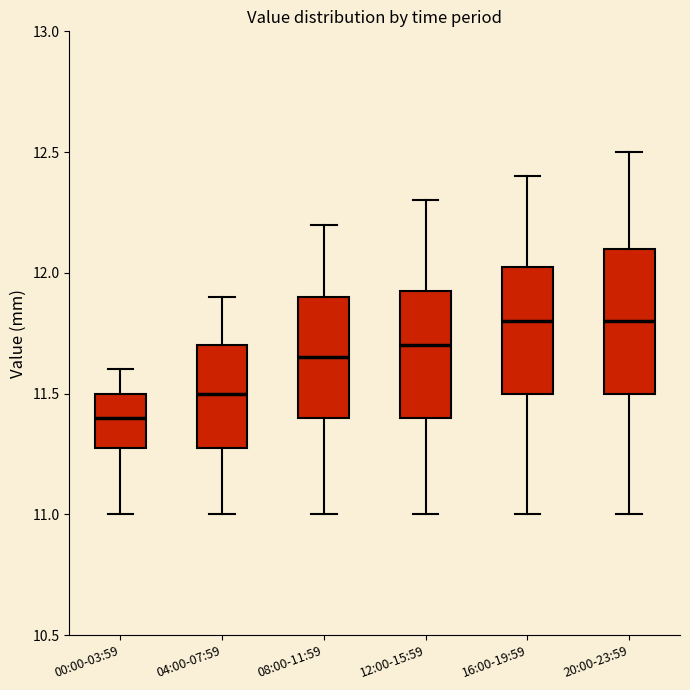

Reading left to right, read every box against the y-axis: the position of its median line, the range the box covers, and the ends of its whiskers. The values are not printed on the chart, so give them approximately, as read against the axis.

00:00-03:59: median 11.40, box 11.30 to 11.50, whiskers 11.00 to 11.60
04:00-07:59: median 11.50, box 11.30 to 11.70, whiskers 11.00 to 11.90
08:00-11:59: median 11.65, box 11.40 to 11.90, whiskers 11.00 to 12.20
12:00-15:59: median 11.70, box 11.40 to 11.95, whiskers 11.00 to 12.30
16:00-19:59: median 11.80, box 11.50 to 12.05, whiskers 11.00 to 12.40
20:00-23:59: median 11.80, box 11.50 to 12.10, whiskers 11.00 to 12.50